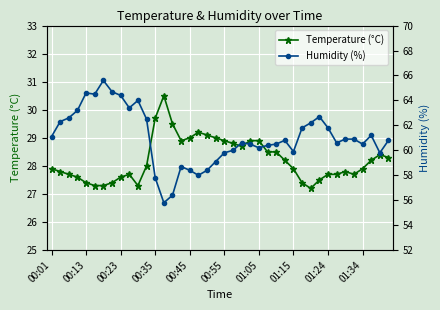

List the series in order of their peak value, lowest first.

Temperature (°C), Humidity (%)